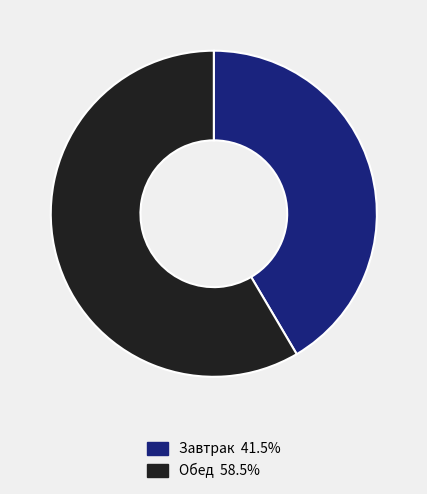

What is the smallest slice in the pie chart?

Завтрак